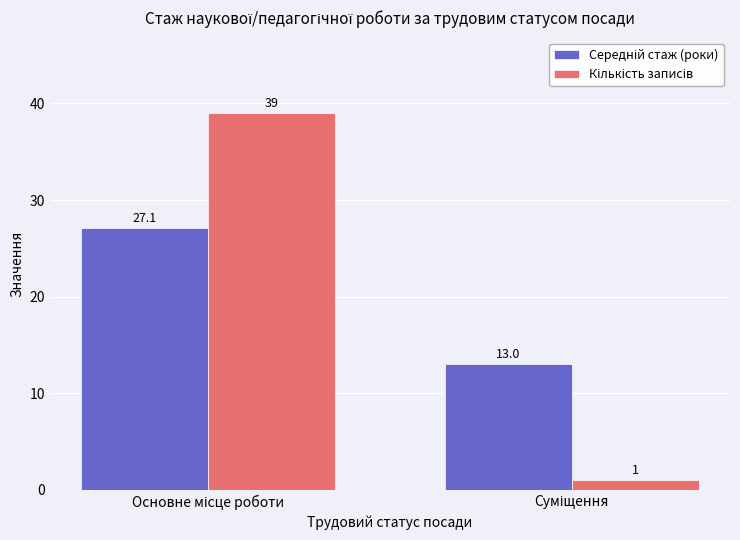

At how many categories does at least one series exceed 16?

1